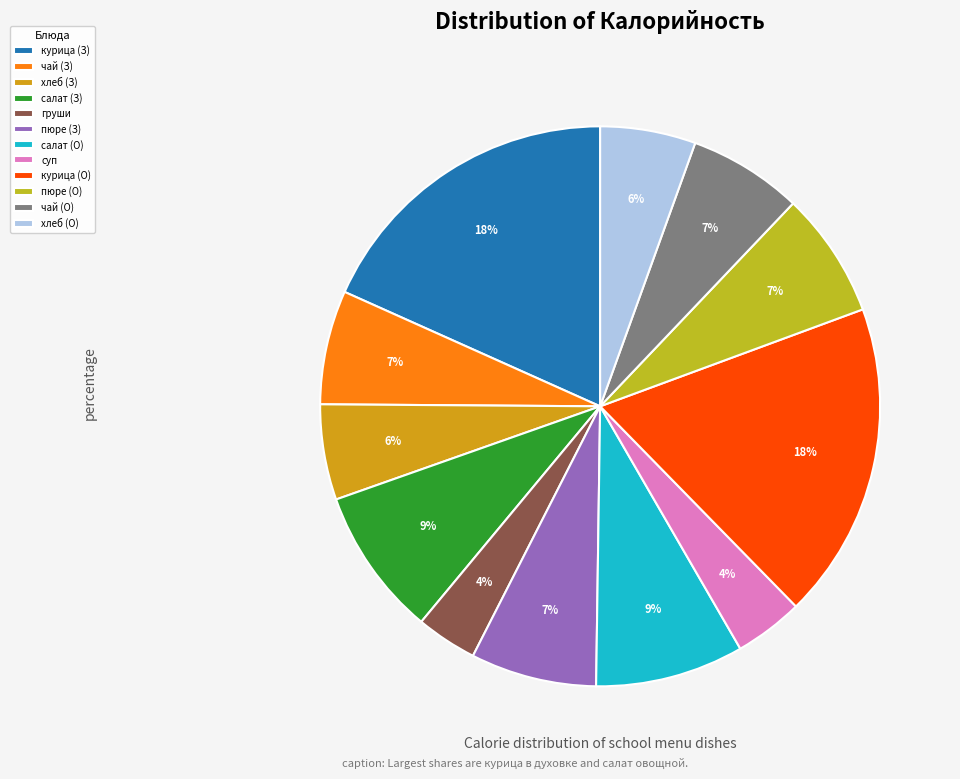

How many slices are in this pie chart?

12